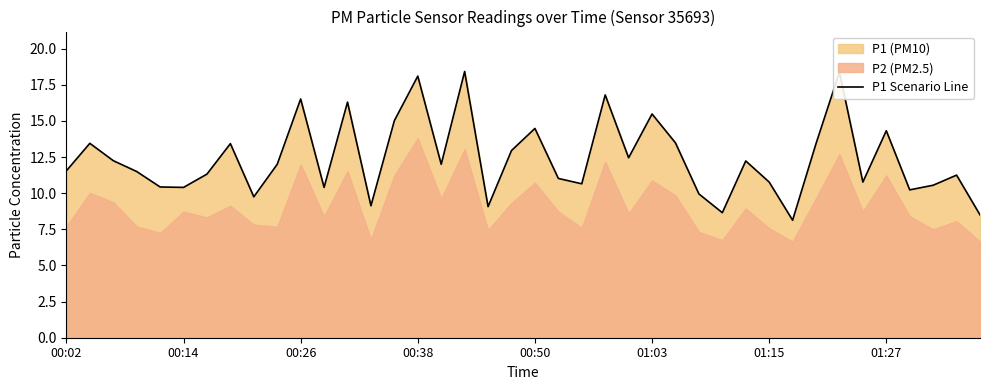

What is the average value?

12.4